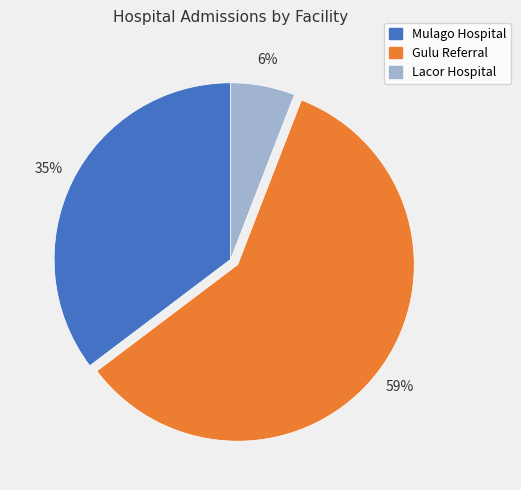

Is there any slice that represents more than half of the pie?

Yes